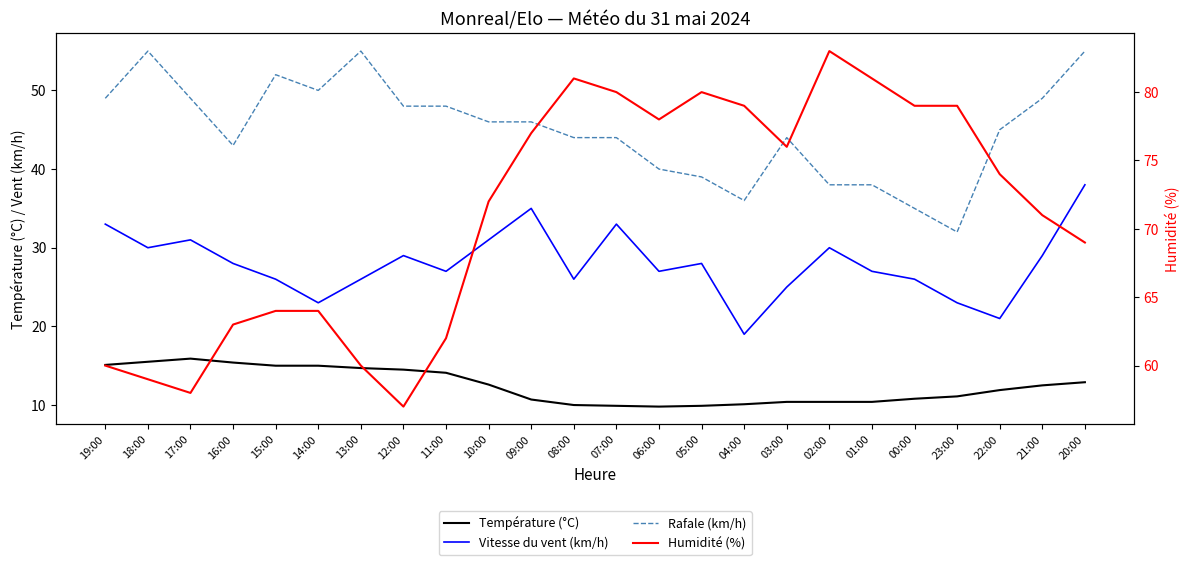

Read the Humidité (%) value at 14:00.

64.0